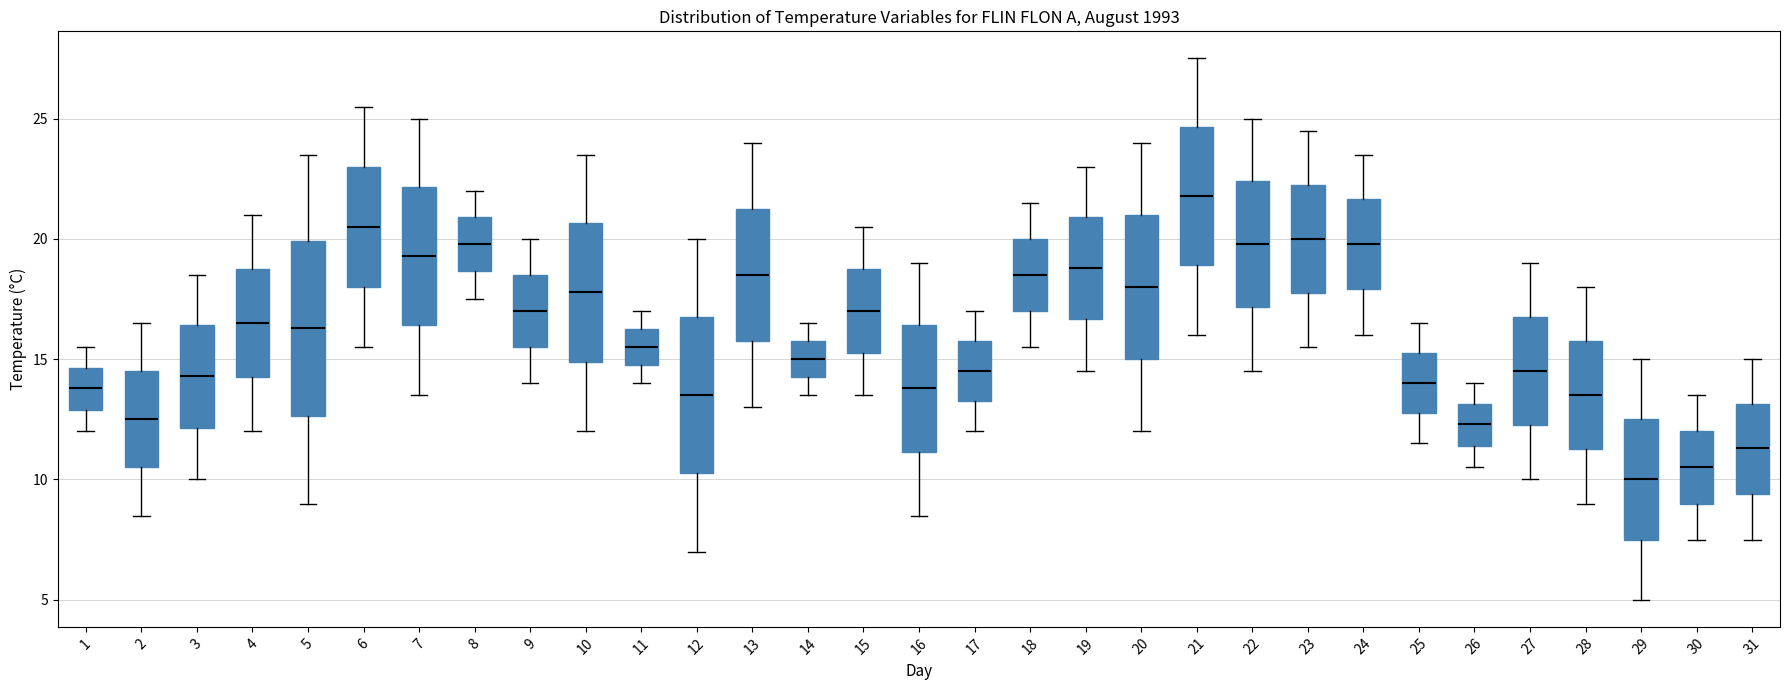

Reading left to right, transcribe this box plot: for each box, give where its median line is, the range the box spans, and where its two whiskers end, as read against the y-axis. The values are not printed on the chart, so give them approximately, as read against the axis.

1: median 14.0, box 13.0 to 14.5, whiskers 12.0 to 15.5
2: median 12.5, box 10.5 to 14.5, whiskers 8.5 to 16.5
3: median 14.5, box 12.0 to 16.5, whiskers 10.0 to 18.5
4: median 16.5, box 14.5 to 19.0, whiskers 12.0 to 21.0
5: median 16.5, box 12.5 to 20.0, whiskers 9.0 to 23.5
6: median 20.5, box 18.0 to 23.0, whiskers 15.5 to 25.5
7: median 19.5, box 16.5 to 22.0, whiskers 13.5 to 25.0
8: median 20.0, box 18.5 to 21.0, whiskers 17.5 to 22.0
9: median 17.0, box 15.5 to 18.5, whiskers 14.0 to 20.0
10: median 18.0, box 15.0 to 20.5, whiskers 12.0 to 23.5
11: median 15.5, box 15.0 to 16.5, whiskers 14.0 to 17.0
12: median 13.5, box 10.5 to 17.0, whiskers 7.0 to 20.0
13: median 18.5, box 16.0 to 21.5, whiskers 13.0 to 24.0
14: median 15.0, box 14.5 to 16.0, whiskers 13.5 to 16.5
15: median 17.0, box 15.5 to 19.0, whiskers 13.5 to 20.5
16: median 14.0, box 11.0 to 16.5, whiskers 8.5 to 19.0
17: median 14.5, box 13.5 to 16.0, whiskers 12.0 to 17.0
18: median 18.5, box 17.0 to 20.0, whiskers 15.5 to 21.5
19: median 19.0, box 16.5 to 21.0, whiskers 14.5 to 23.0
20: median 18.0, box 15.0 to 21.0, whiskers 12.0 to 24.0
21: median 22.0, box 19.0 to 24.5, whiskers 16.0 to 27.5
22: median 20.0, box 17.0 to 22.5, whiskers 14.5 to 25.0
23: median 20.0, box 18.0 to 22.5, whiskers 15.5 to 24.5
24: median 20.0, box 18.0 to 21.5, whiskers 16.0 to 23.5
25: median 14.0, box 13.0 to 15.5, whiskers 11.5 to 16.5
26: median 12.5, box 11.5 to 13.0, whiskers 10.5 to 14.0
27: median 14.5, box 12.5 to 17.0, whiskers 10.0 to 19.0
28: median 13.5, box 11.5 to 16.0, whiskers 9.0 to 18.0
29: median 10.0, box 7.5 to 12.5, whiskers 5.0 to 15.0
30: median 10.5, box 9.0 to 12.0, whiskers 7.5 to 13.5
31: median 11.5, box 9.5 to 13.0, whiskers 7.5 to 15.0